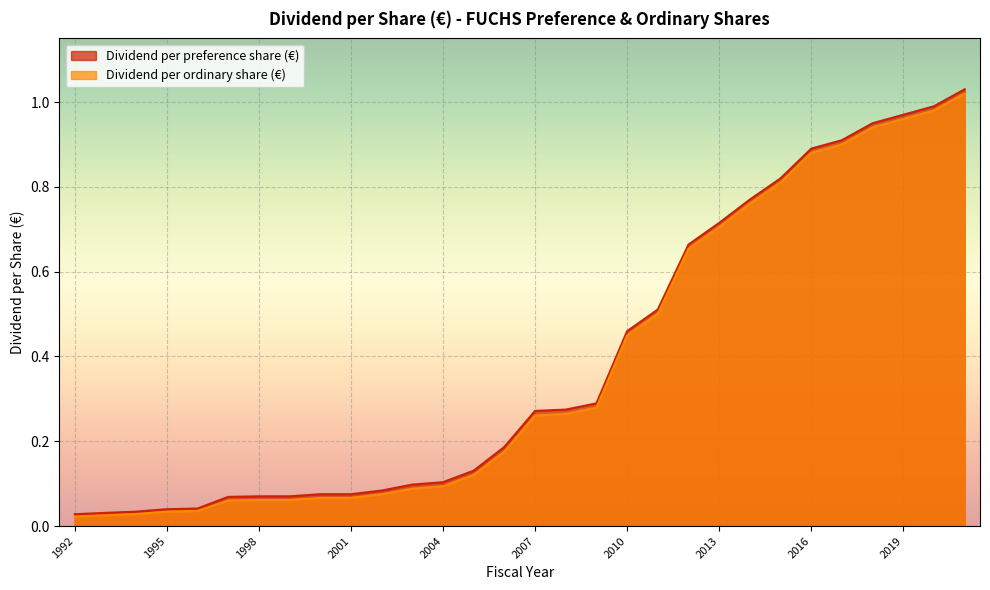

What is the greatest value displayed?

1.0